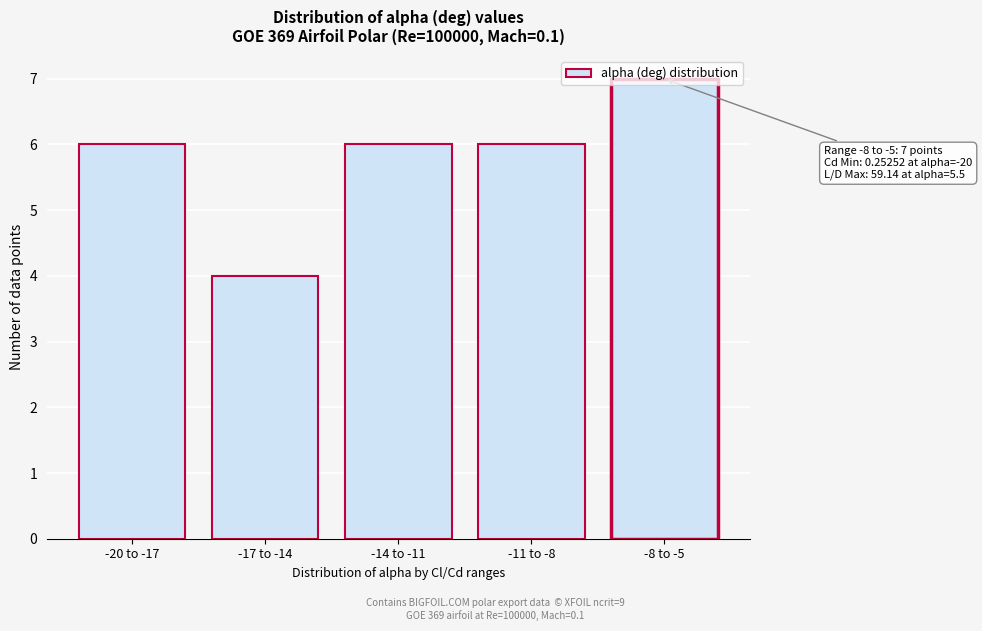

True or false: the data shows 6 at -14 to -11.

True